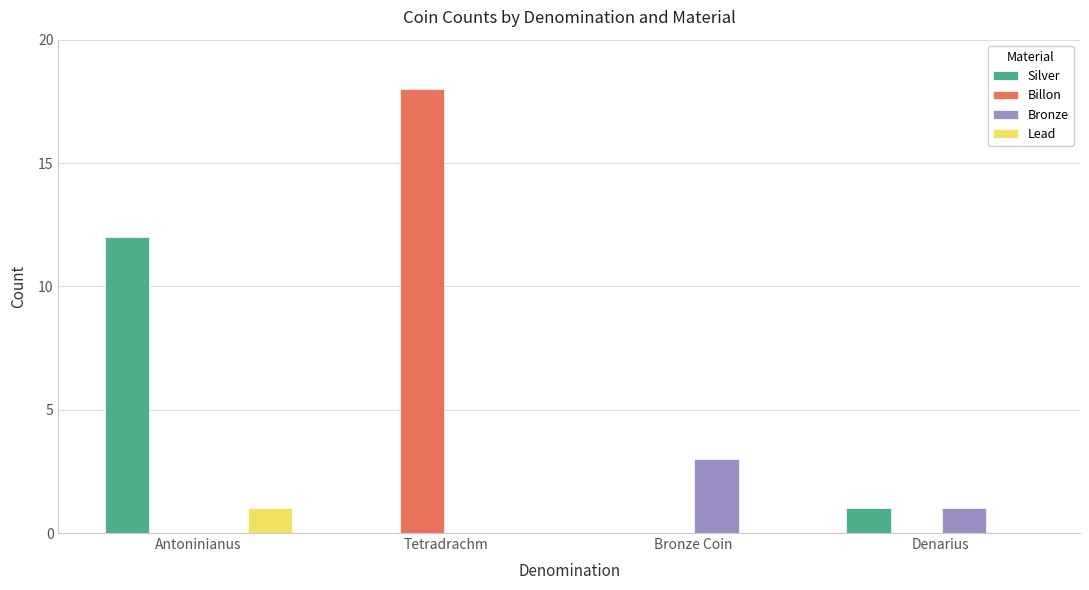

The value of Lead at Bronze Coin is 0. True or false?

True